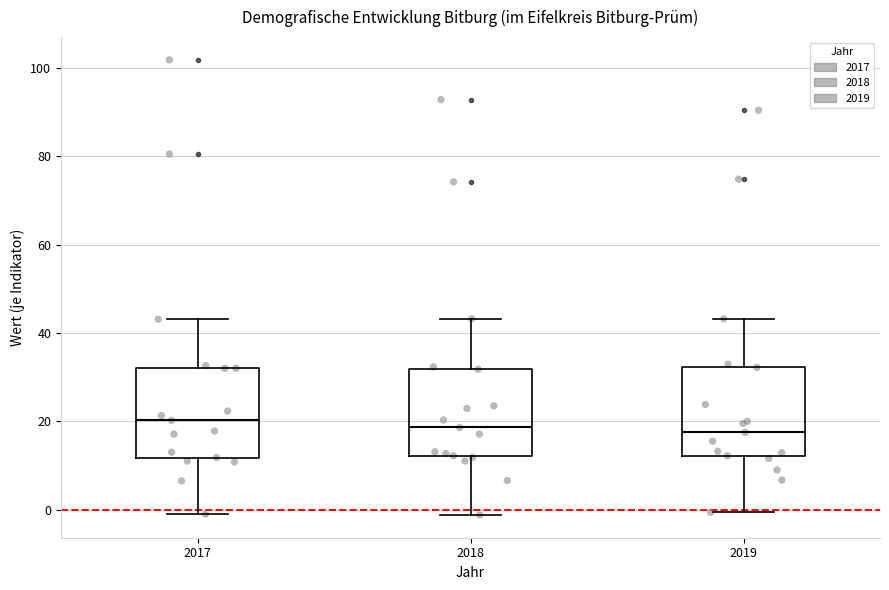

Where is the lower edge of the box at x = 2017 on the y-axis? The values are not printed on the chart, so give them approximately, as read against the axis.

12